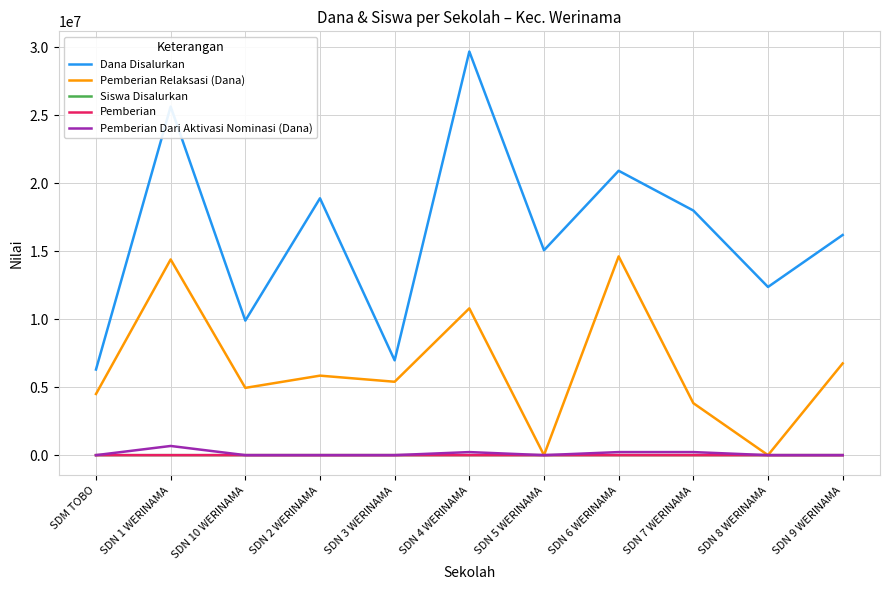

True or false: Dana Disalurkan and Pemberian Relaksasi (Dana) intersect in this chart.

False